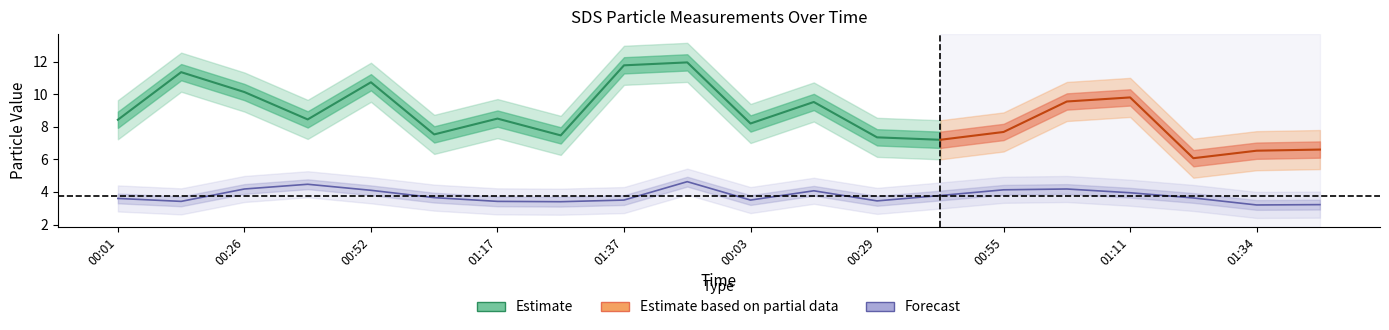

How many data points does each series have?

20